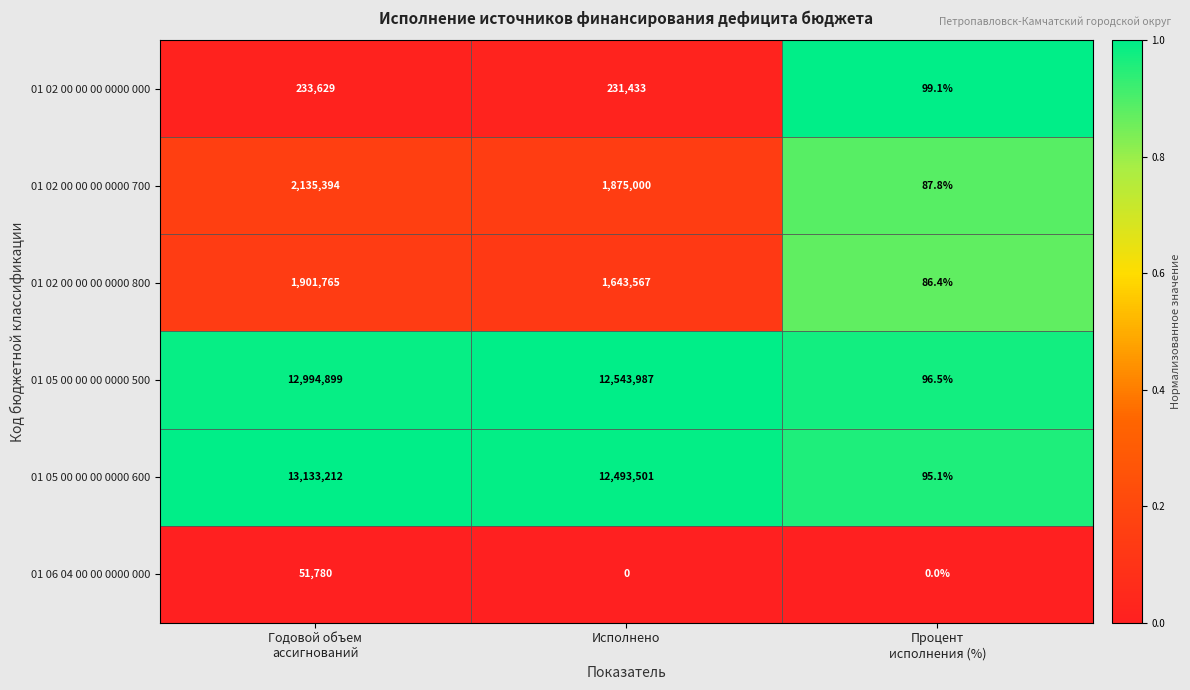

Rank the series at Годовой объем
ассигнований from lowest to highest value.

01 06 04 00 00 0000 000, 01 02 00 00 00 0000 000, 01 02 00 00 00 0000 800, 01 02 00 00 00 0000 700, 01 05 00 00 00 0000 500, 01 05 00 00 00 0000 600